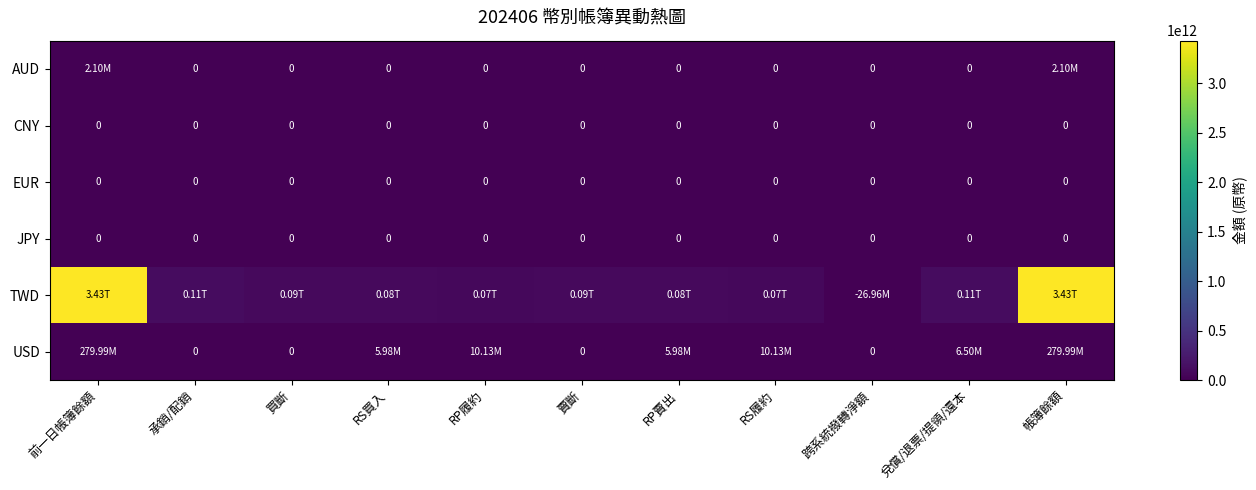

Where is CNY nearest to the value 0?

前一日帳簿餘額